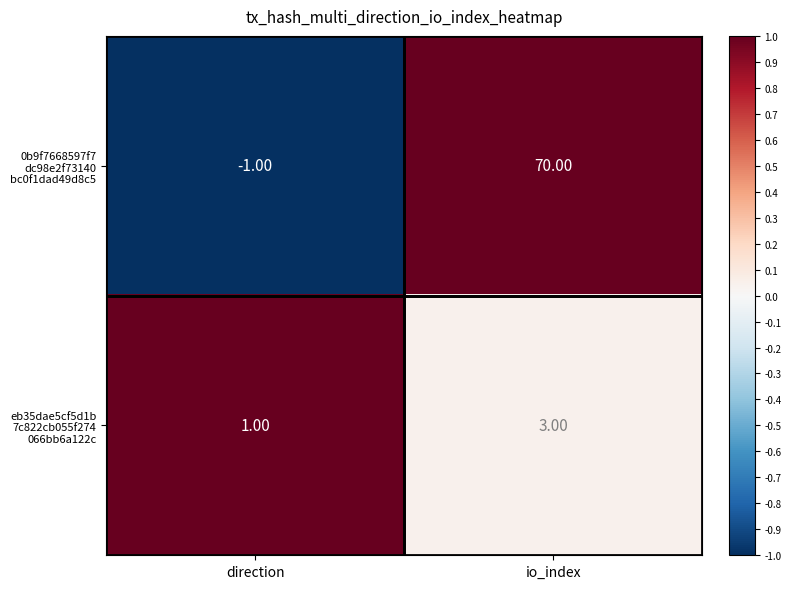

At which category is the sum across all series the highest?

io_index